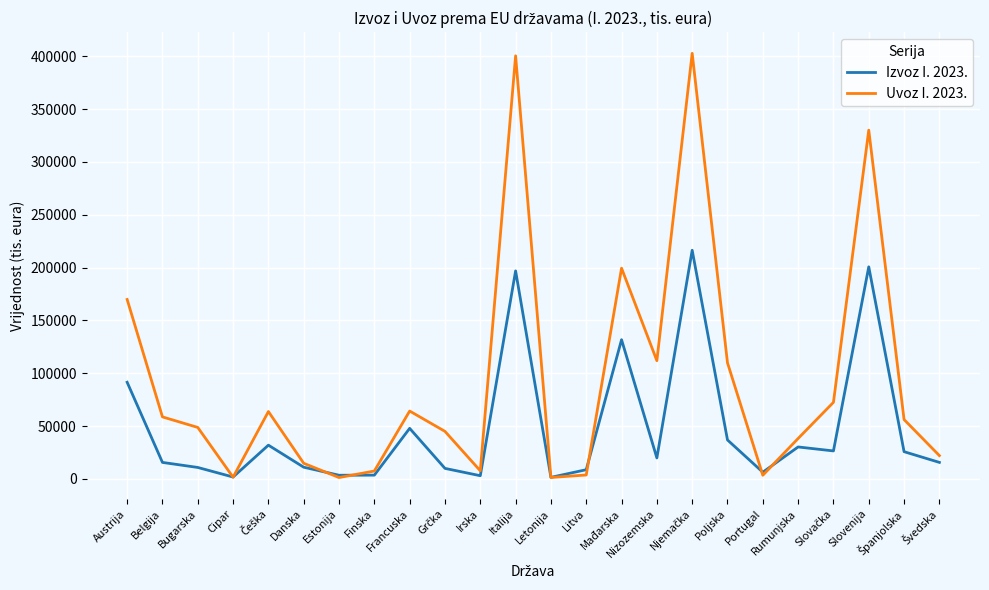

Which series ends up on top after the final intersection of Izvoz I. 2023. and Uvoz I. 2023.?

Uvoz I. 2023.